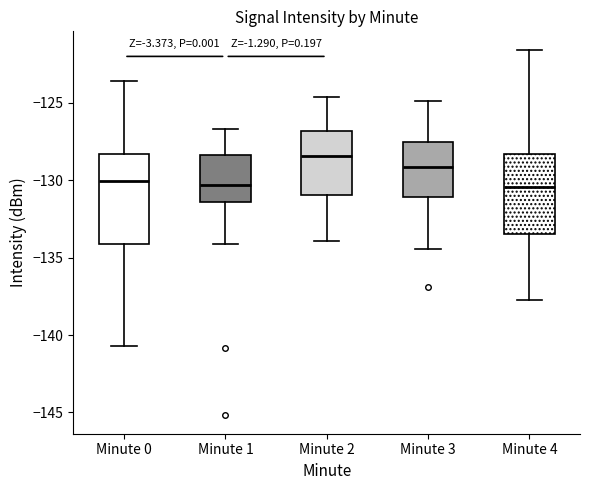

Comparing the boxes themselves (not the whiskers), which one is the tallest?

Minute 0